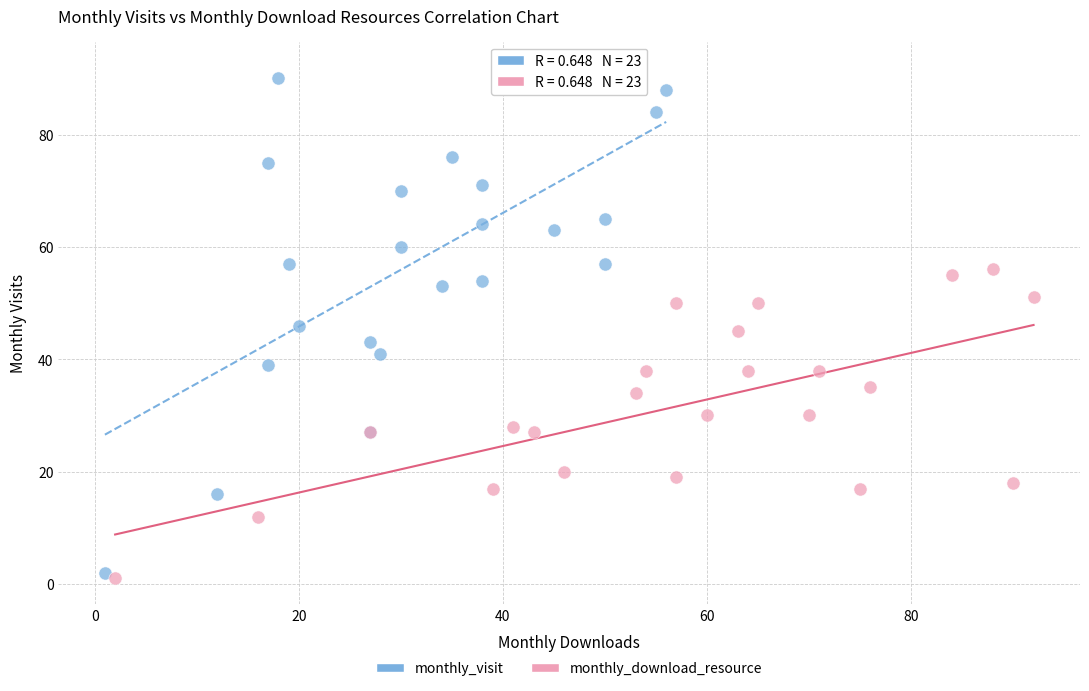

Which series has the largest Y range (max minus min)?

monthly_visit